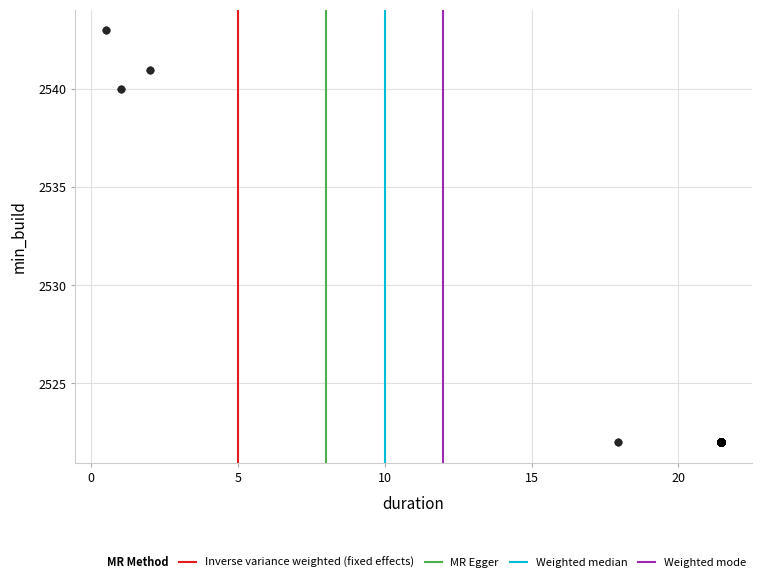

What Y value in the scatter plot is closest to 2532?

2540